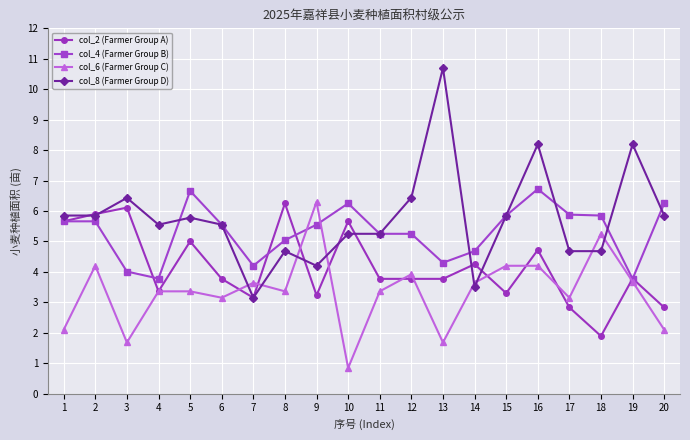

At which category is the sum across all series the highest?

16